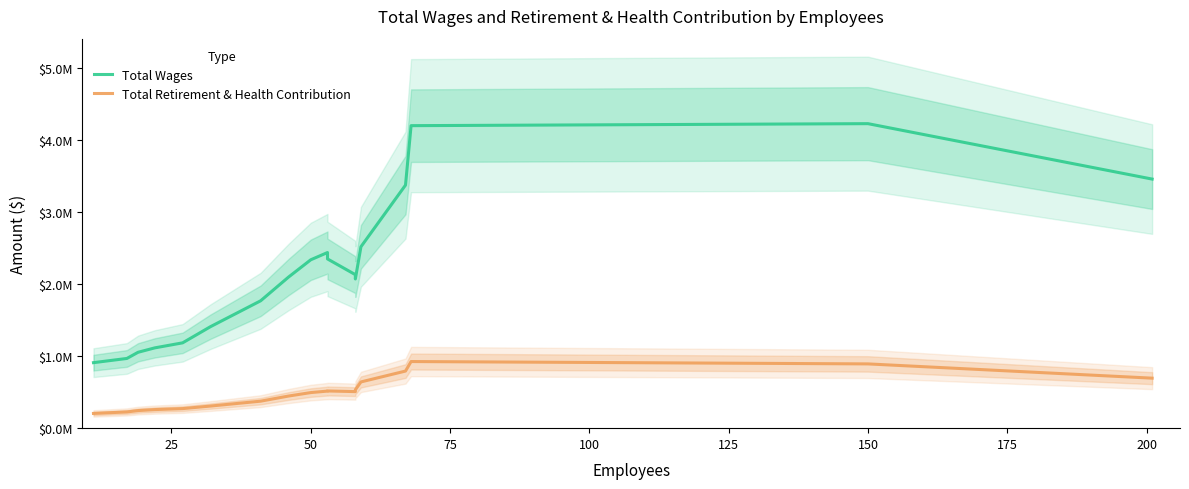

Is the value of Total Retirement & Health Contribution at 12 greater than the value of Total Wages at 75?

No